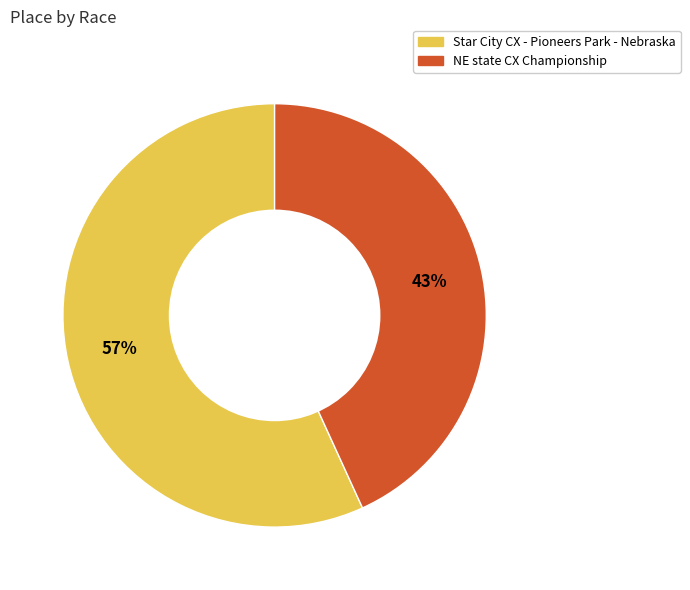

Combined, do Star City CX - Pioneers Park - Nebraska and NE state CX Championship account for over 50%?

Yes